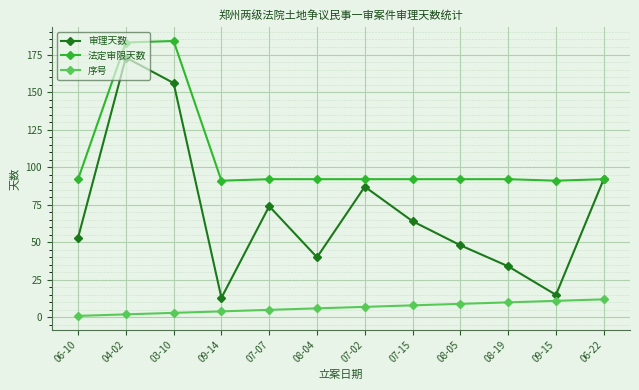

True or false: 序号 has a value of 10 at 08-19.

True